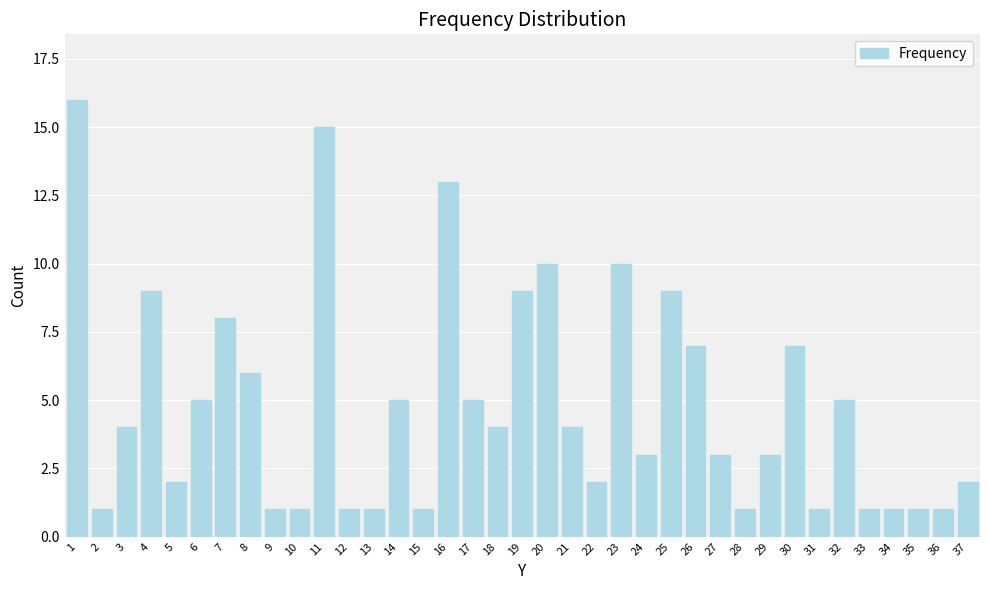

What is the average value?

5